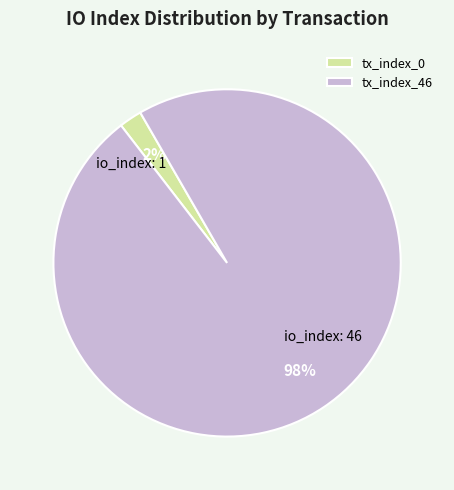

Which has a higher value, tx_index_0 or tx_index_46?

tx_index_46